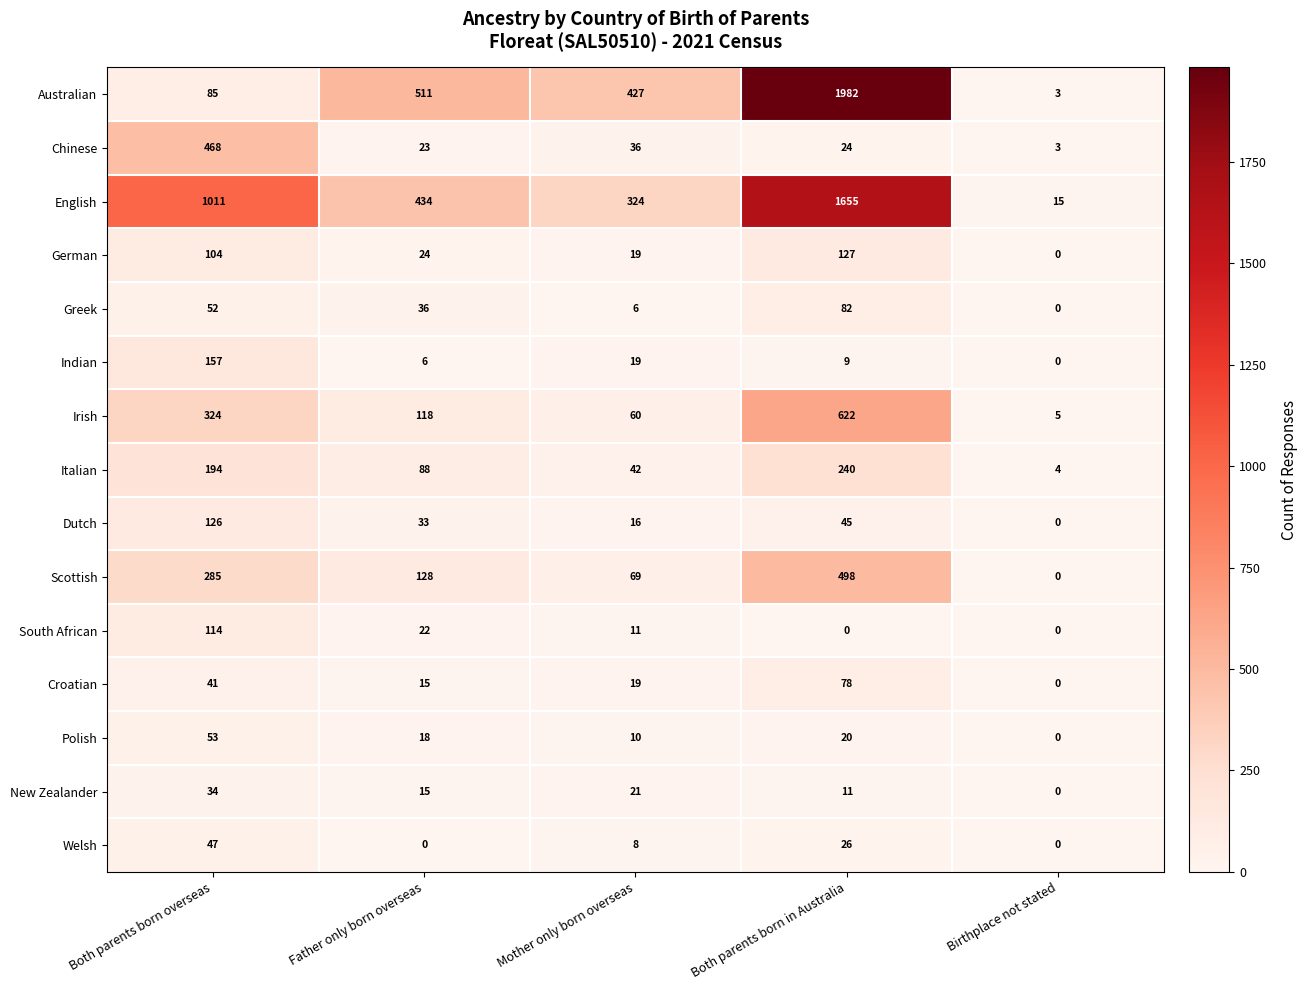

How many values in the Indian series are below 9?

2